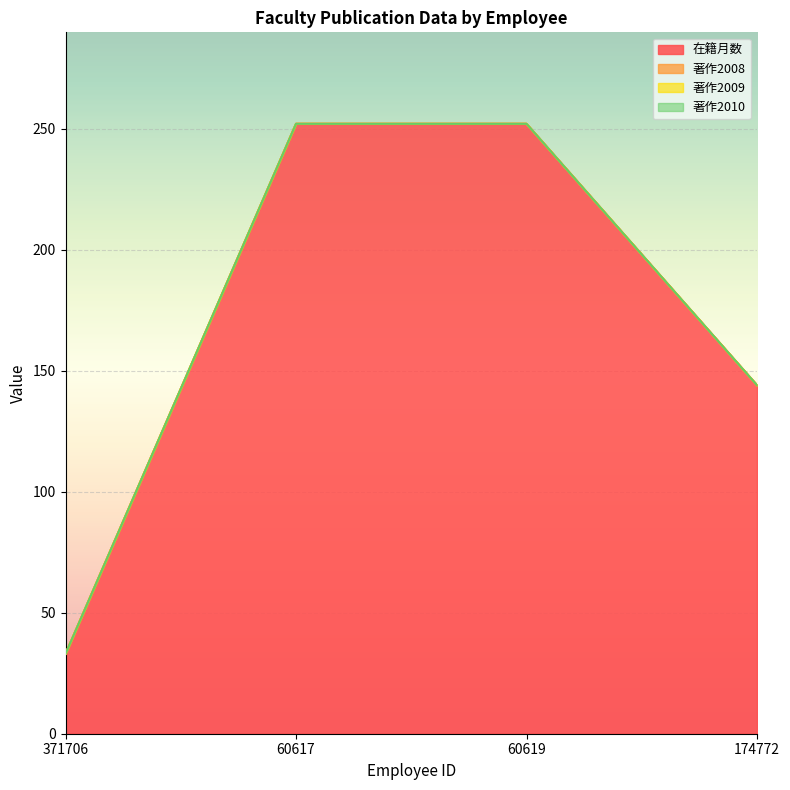

What is the greatest value displayed?

252